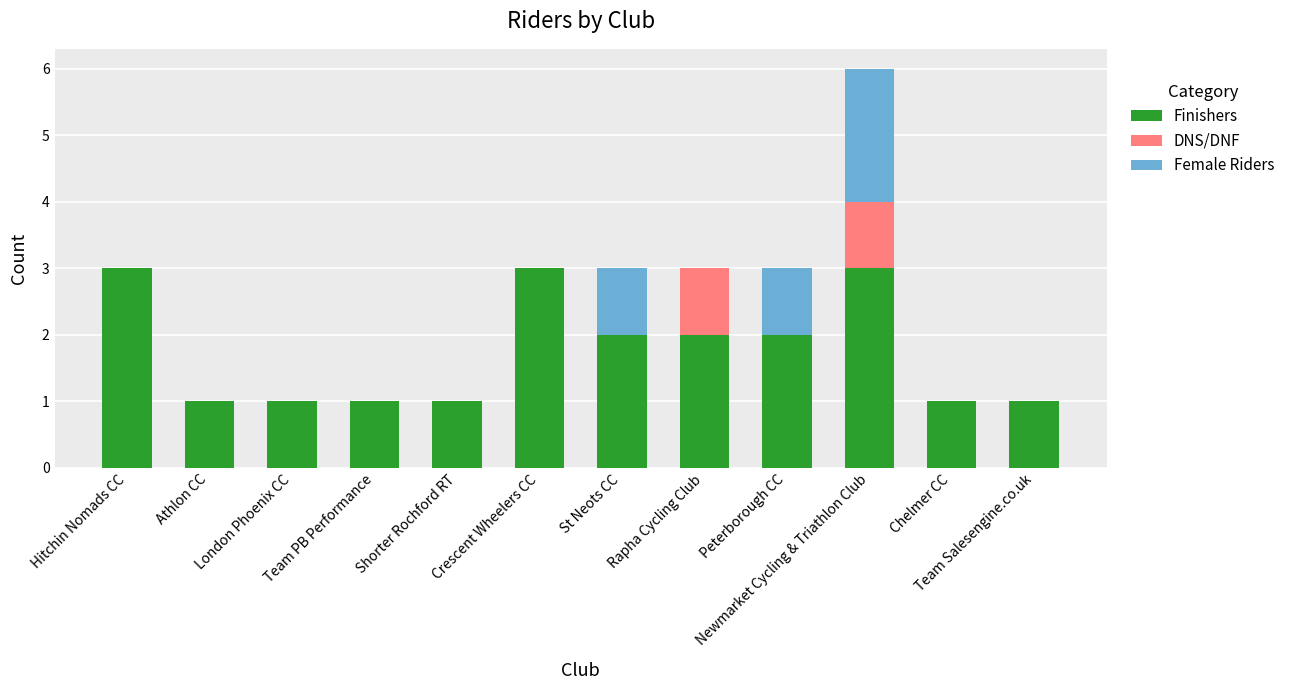

How many distinct data groups are displayed?

3